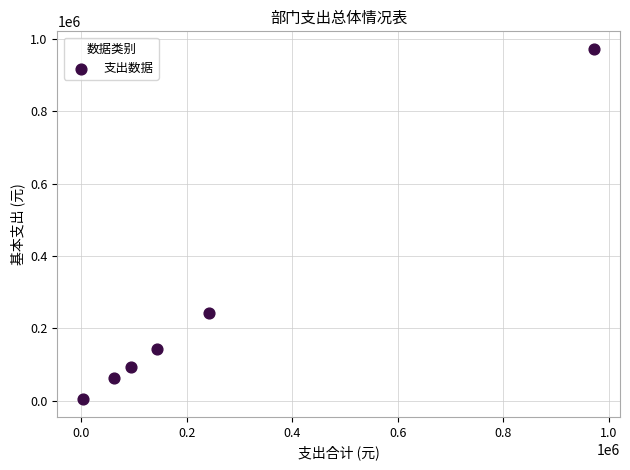

What is the range of Y values (max minus min)?

968551.2